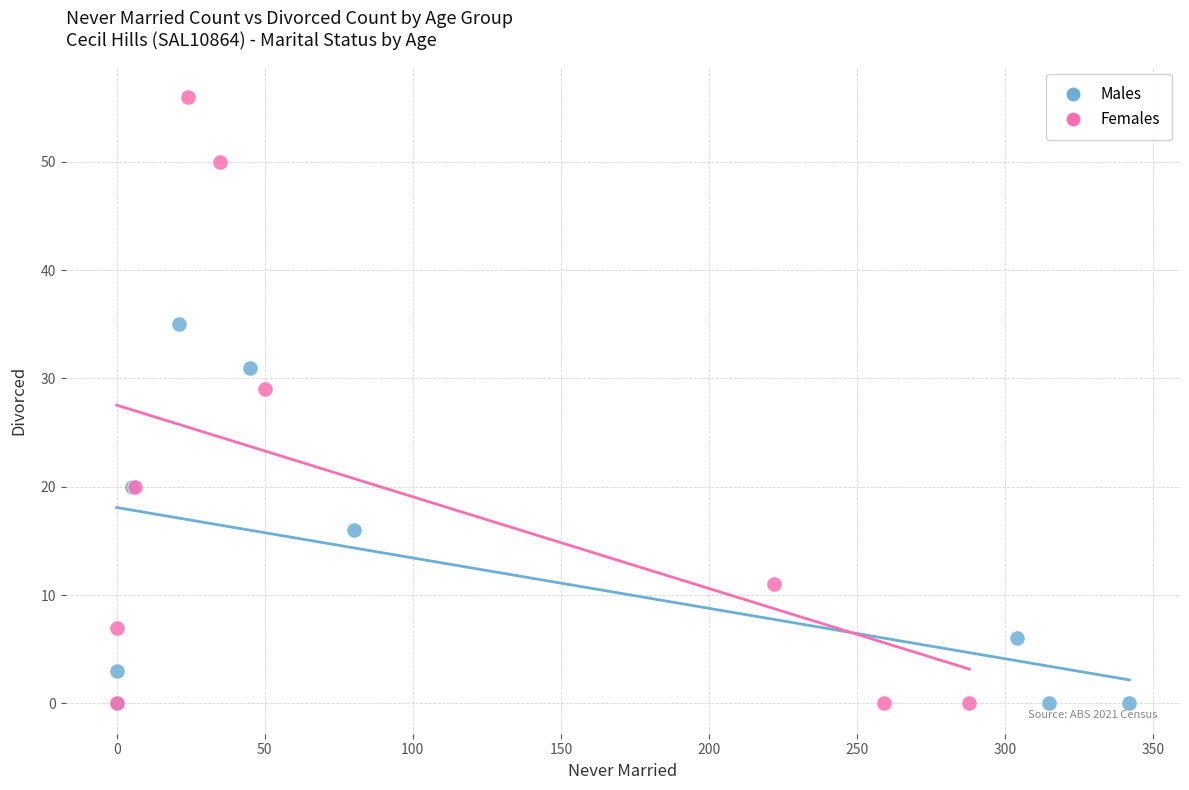

Which series has the largest Y range (max minus min)?

Females